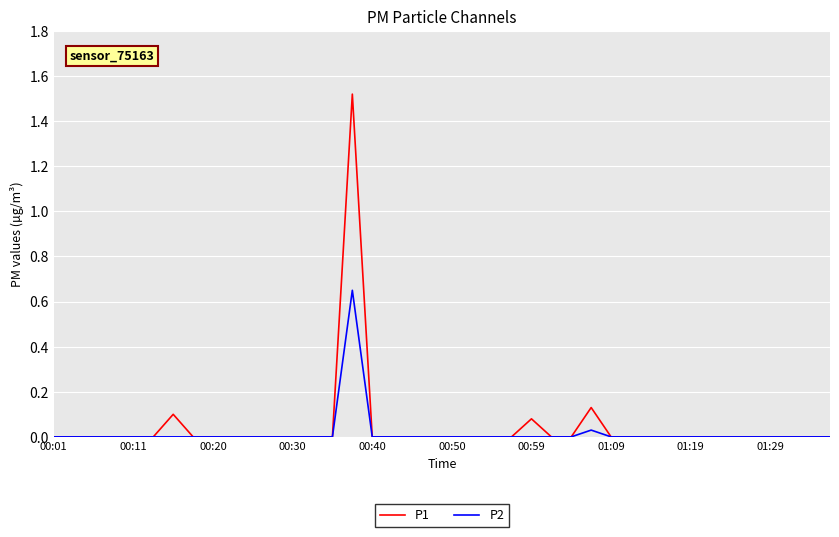

Which series has the largest range (max minus min)?

P1